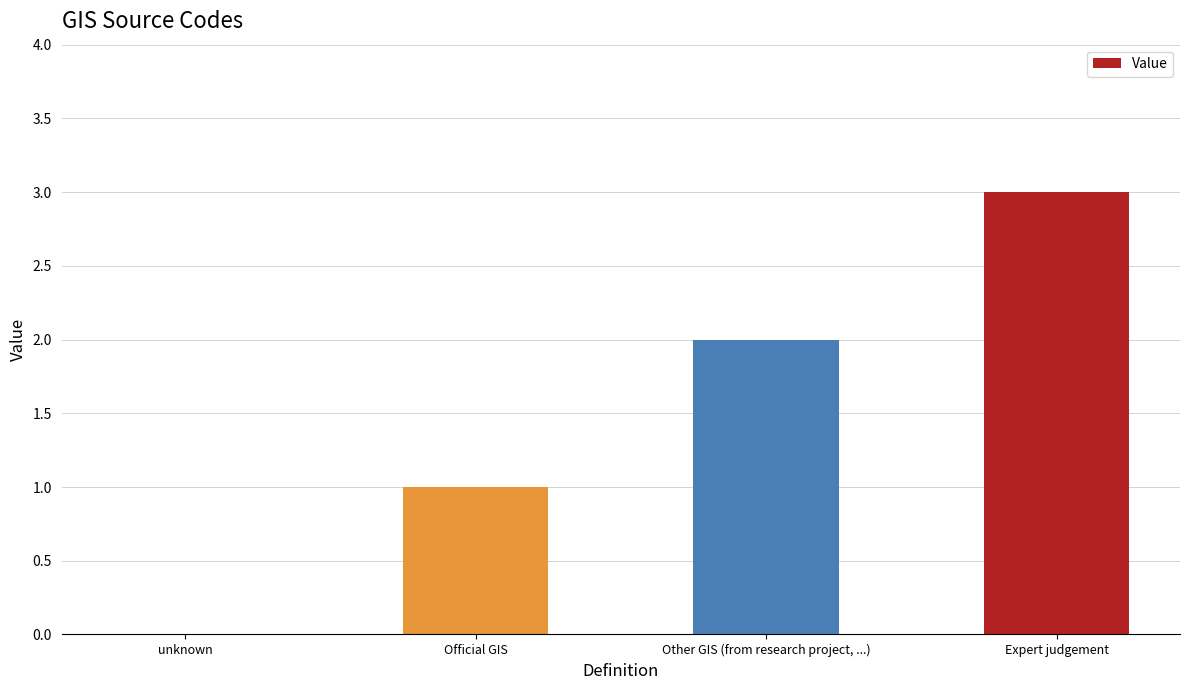

Reading right to left, list all the values displayed in this chart.

3	2	1	0